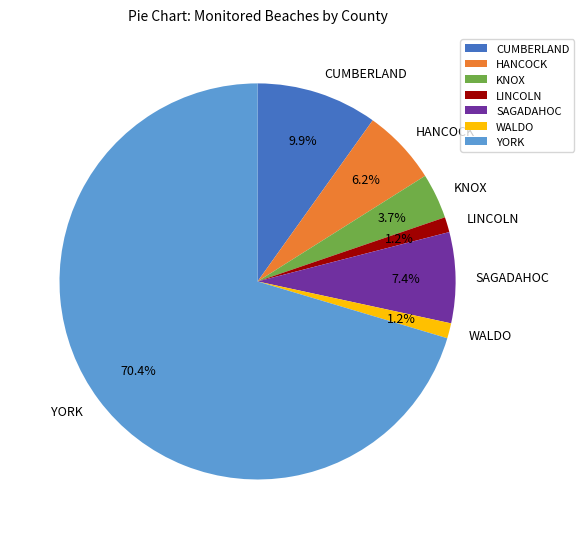

Combined, do CUMBERLAND and WALDO account for over 50%?

No